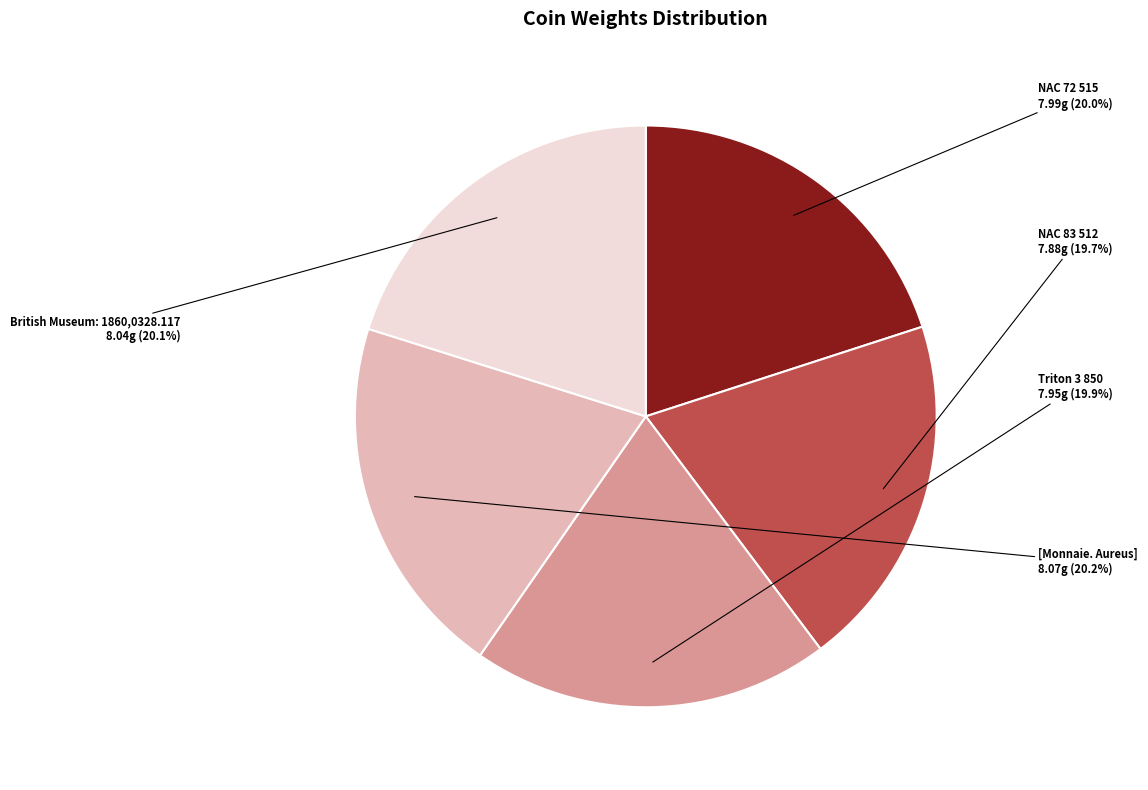

To the nearest percent, what is the average slice percentage?

20%